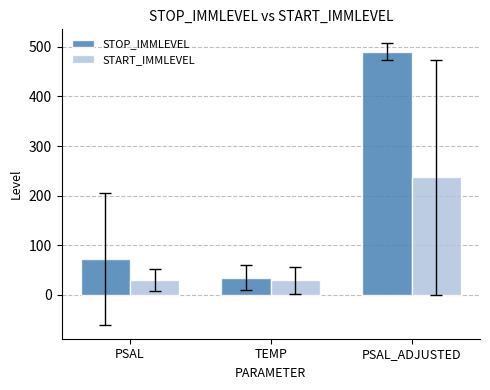

What is the average value of the STOP_IMMLEVEL series?

199.0